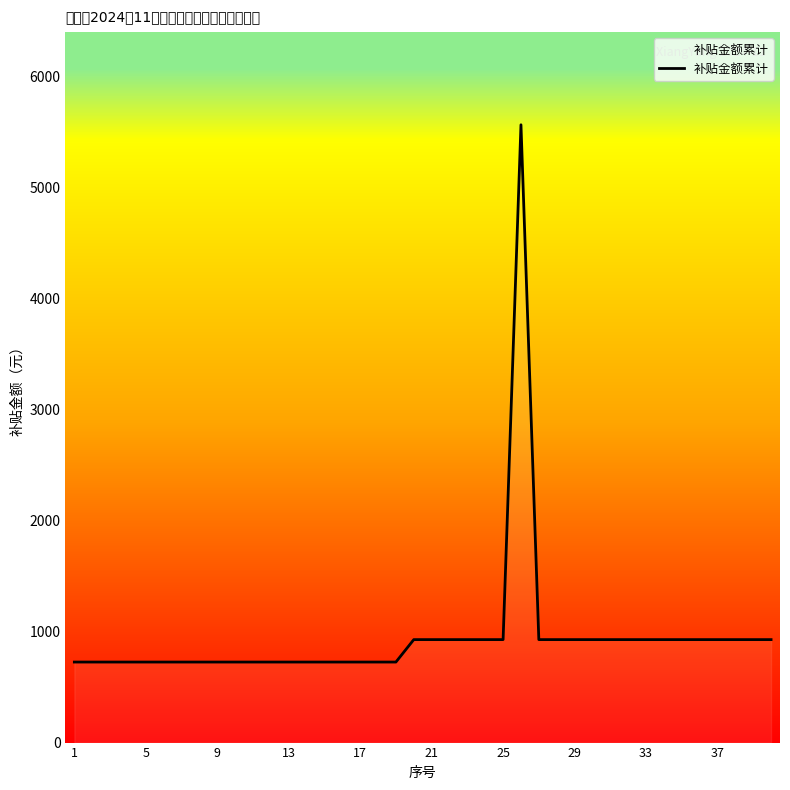

What is the minimum value shown in the chart?

725